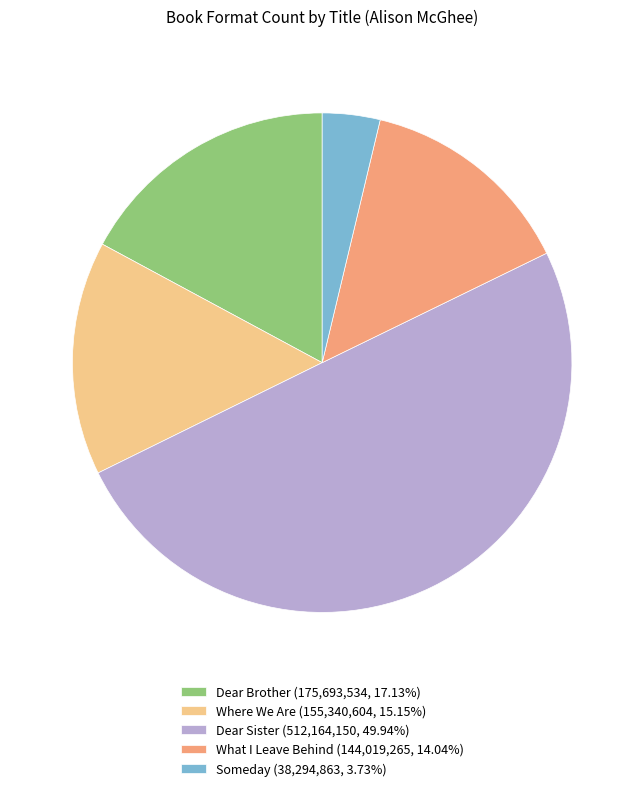

Rank the categories by value from lowest to highest.

Someday, What I Leave Behind, Where We Are, Dear Brother, Dear Sister